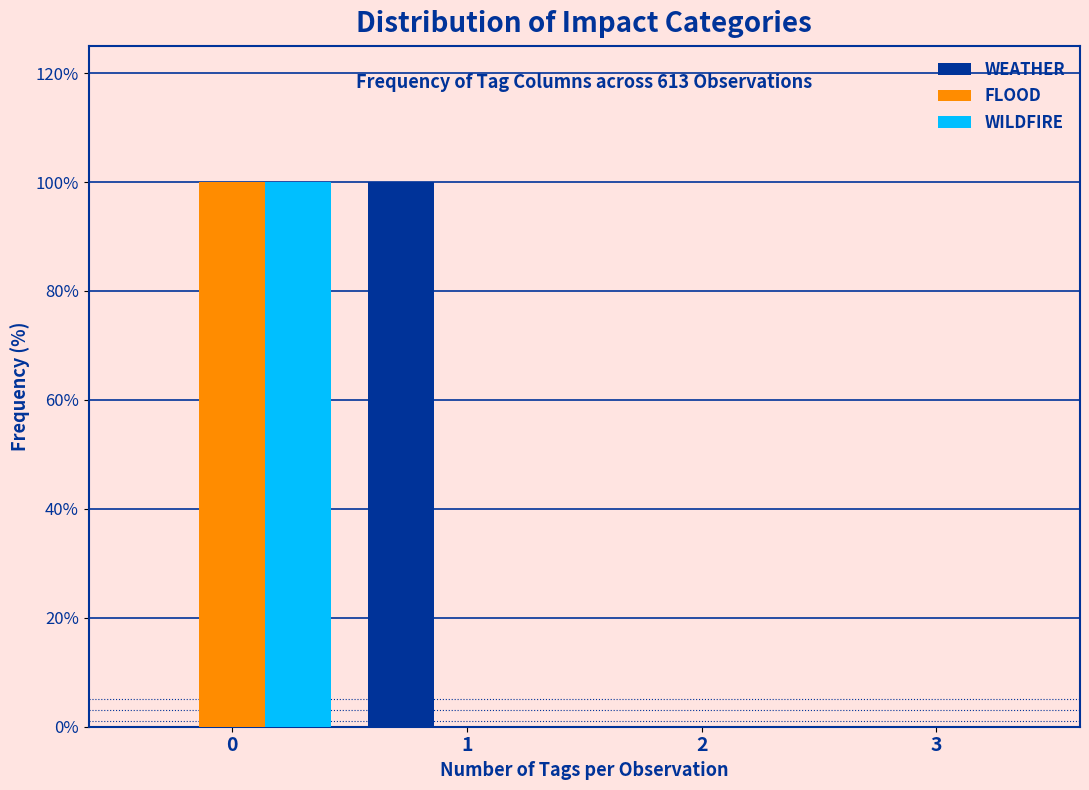

In the FLOOD series, which range on the x-axis has the tallest bar?

-0.5 to 0.5